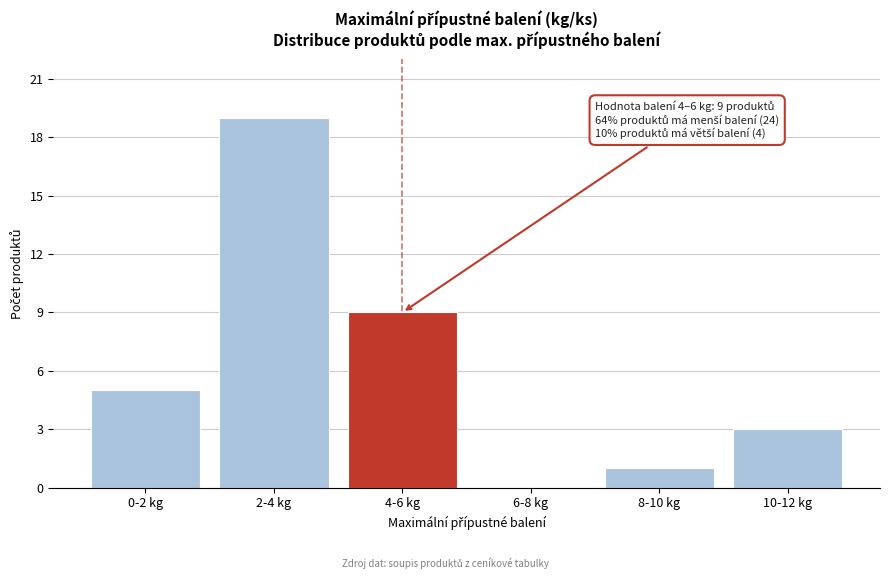

Reading left to right, list all the values displayed in this chart.

0-2 kg=5	2-4 kg=19	4-6 kg=9	6-8 kg=0	8-10 kg=1	10-12 kg=3